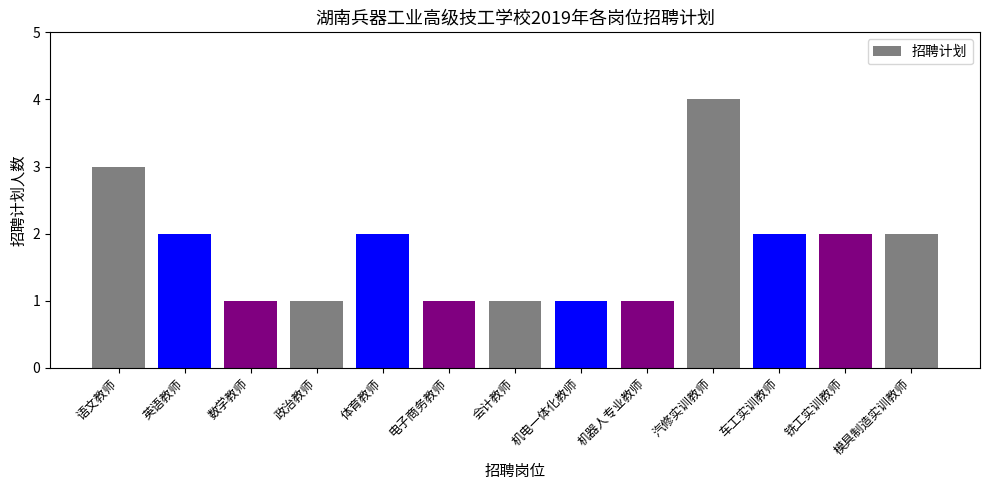

The chart shows a value of 0 at 机电一体化教师. True or false?

False